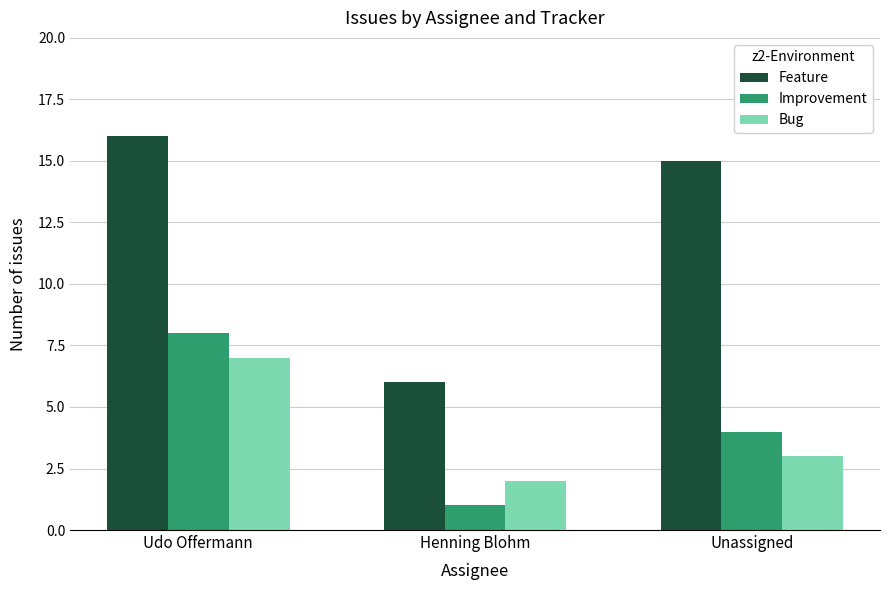

The Bug series shows 3 at Unassigned. True or false?

True